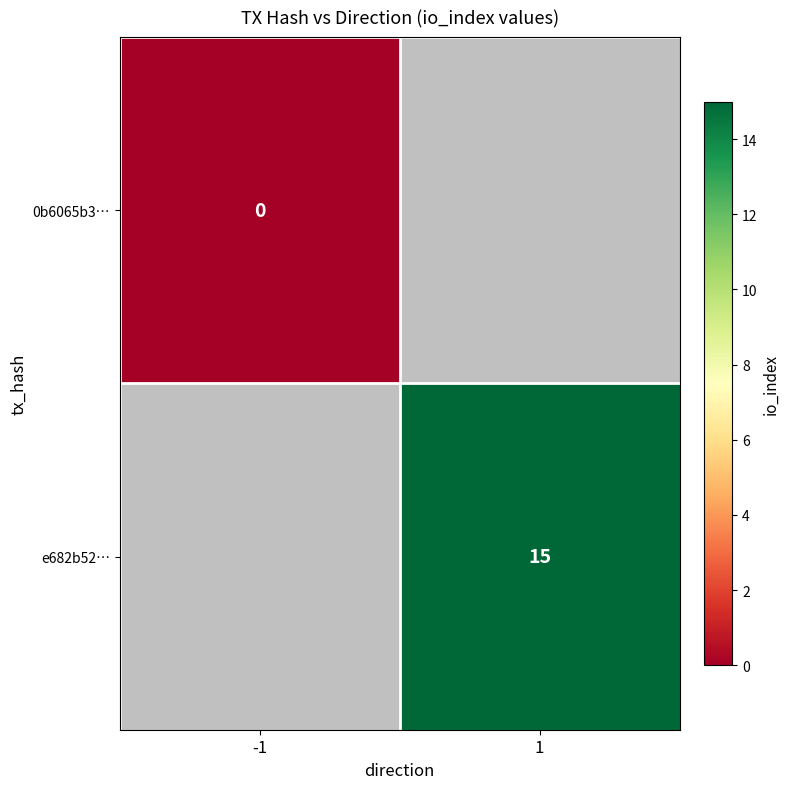

The e682b52… series shows 15 at 1. True or false?

True